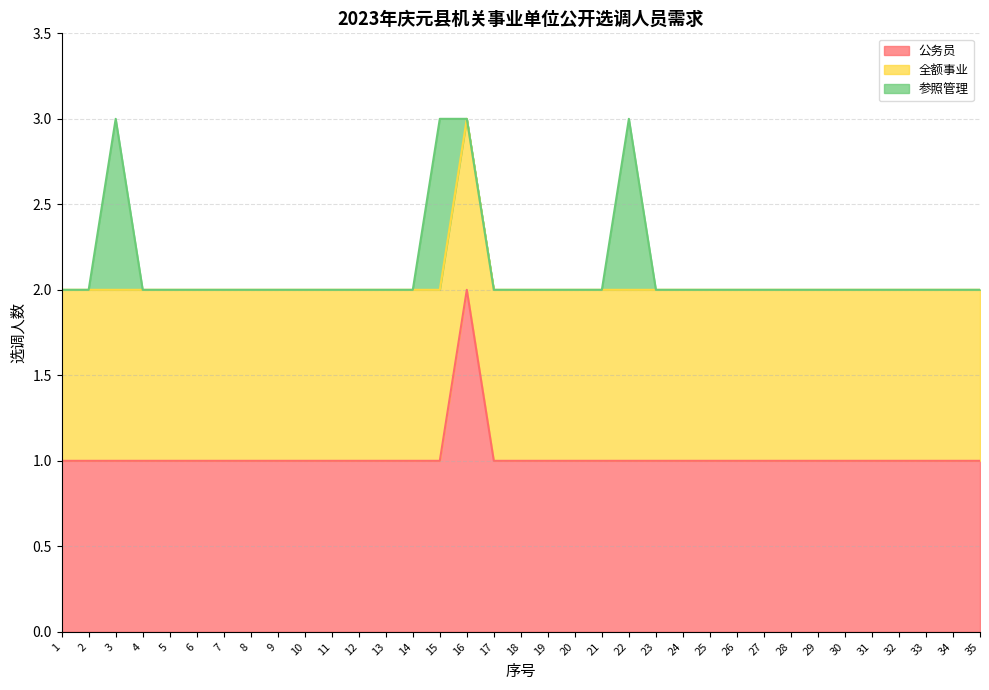

What is the sum of the 公务员 values at 7 and 31?

2